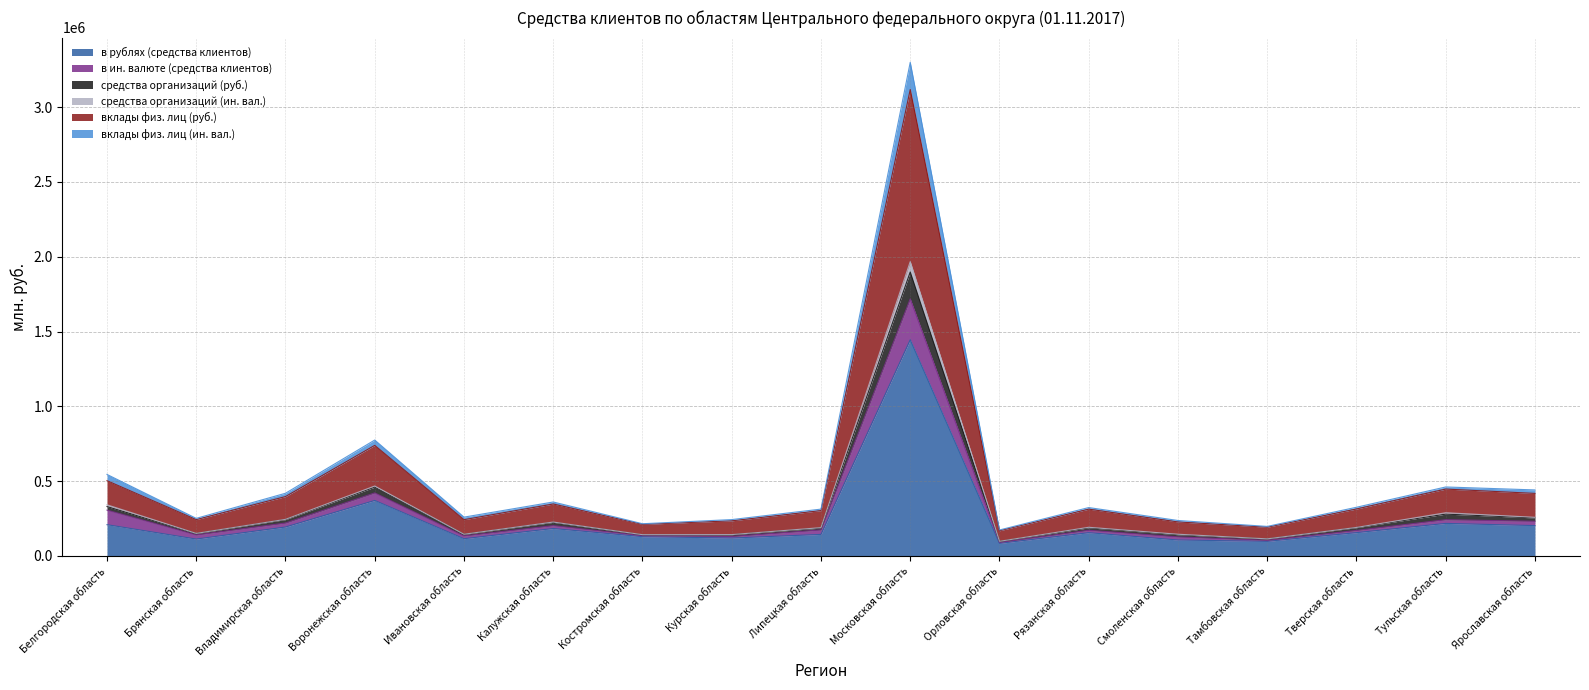

What are all the series names shown in the legend?

в рублях (средства клиентов), в ин. валюте (средства клиентов), средства организаций (руб.), средства организаций (ин. вал.), вклады физ. лиц (руб.), вклады физ. лиц (ин. вал.)